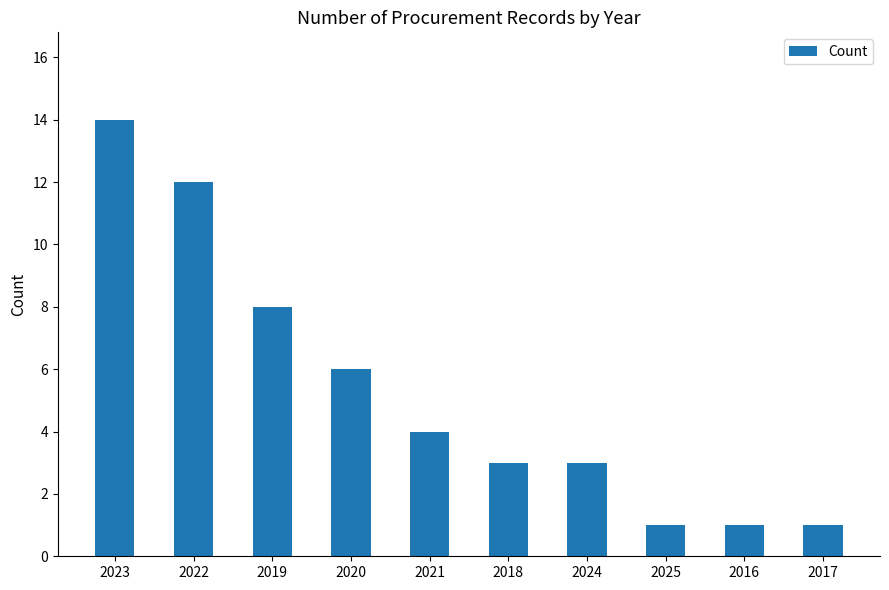

What is the sum of the values at 2024 and 2022?

15